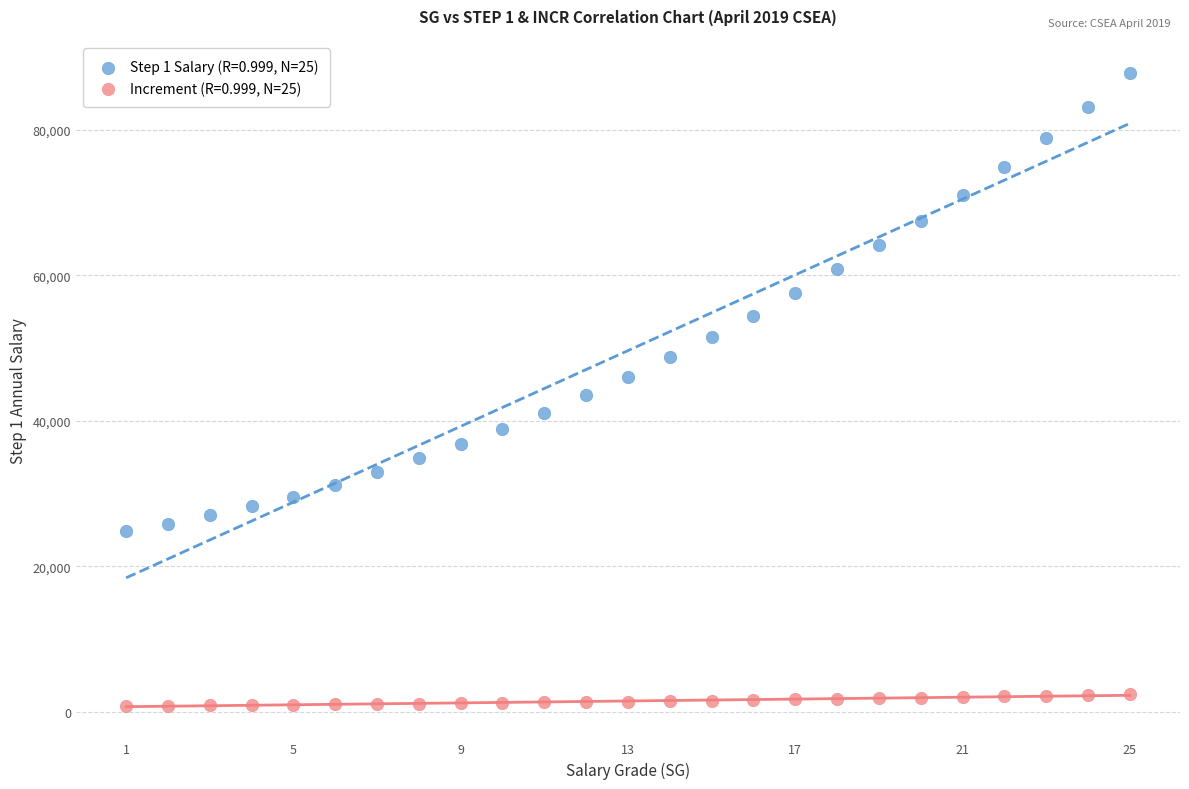

Which series reaches the minimum Y coordinate?

Increment (R=0.999, N=25)